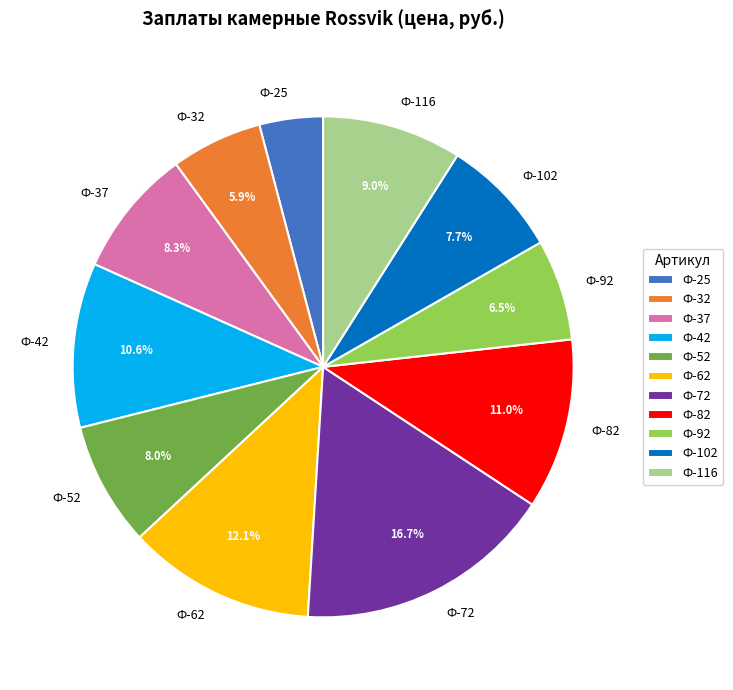

Is it true that Ф-42 is 1% of the pie?

False